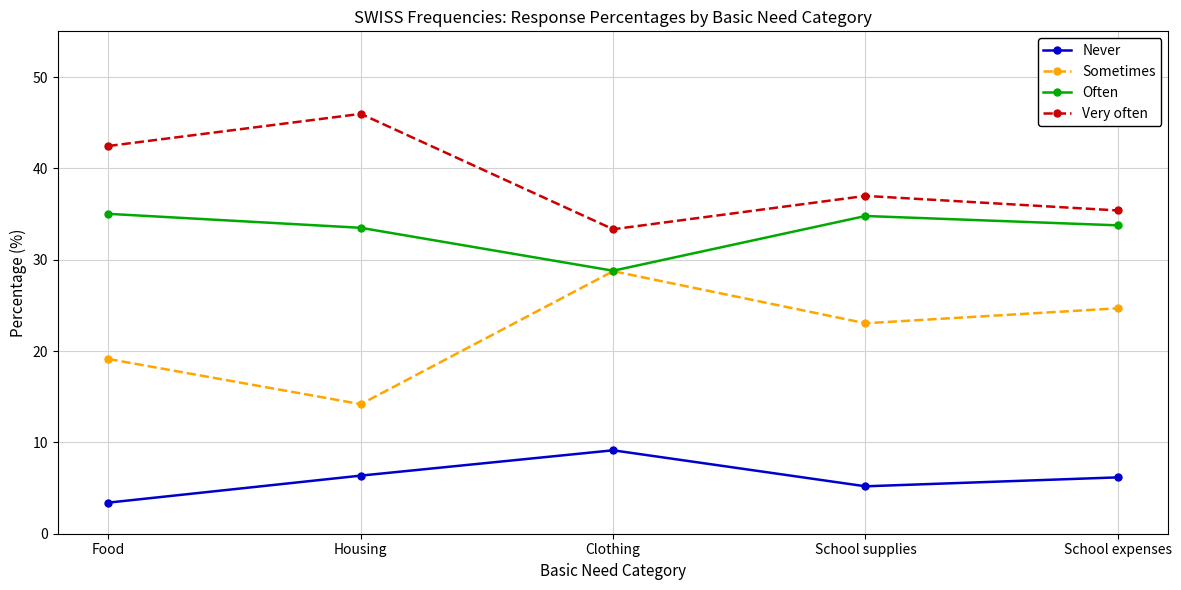

At which label does Very often first exceed 36?

Food